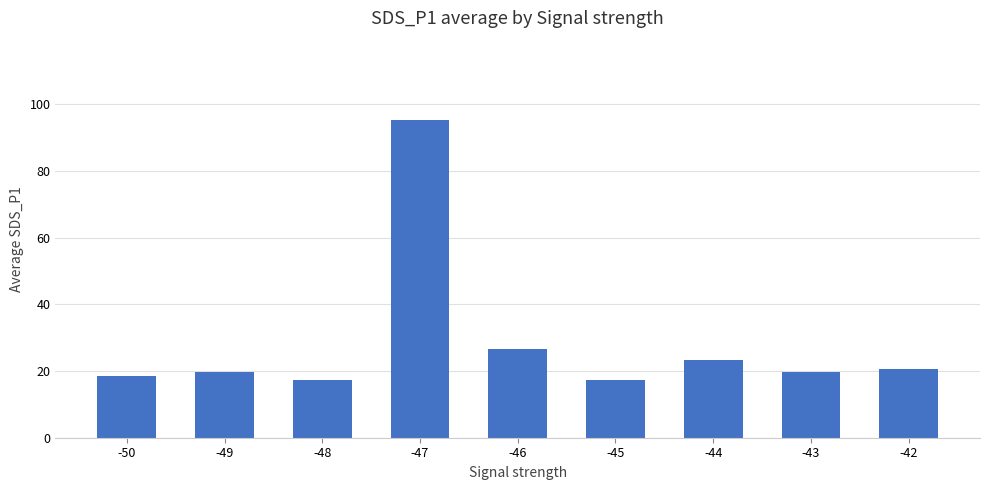

True or false: the data shows 25.4 at -45.

False